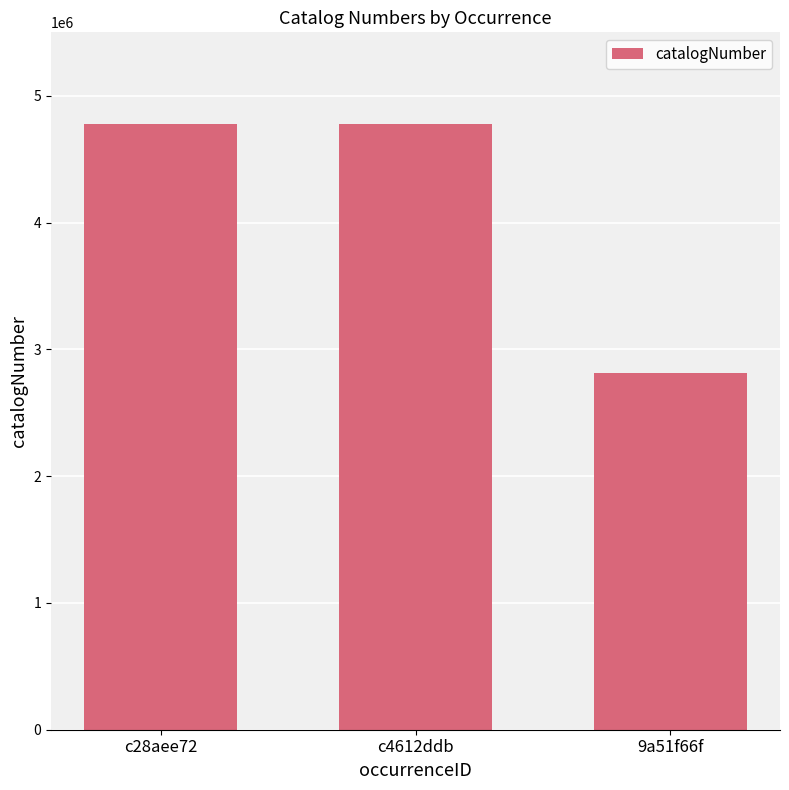

What is the difference between the maximum and minimum values?

1965017